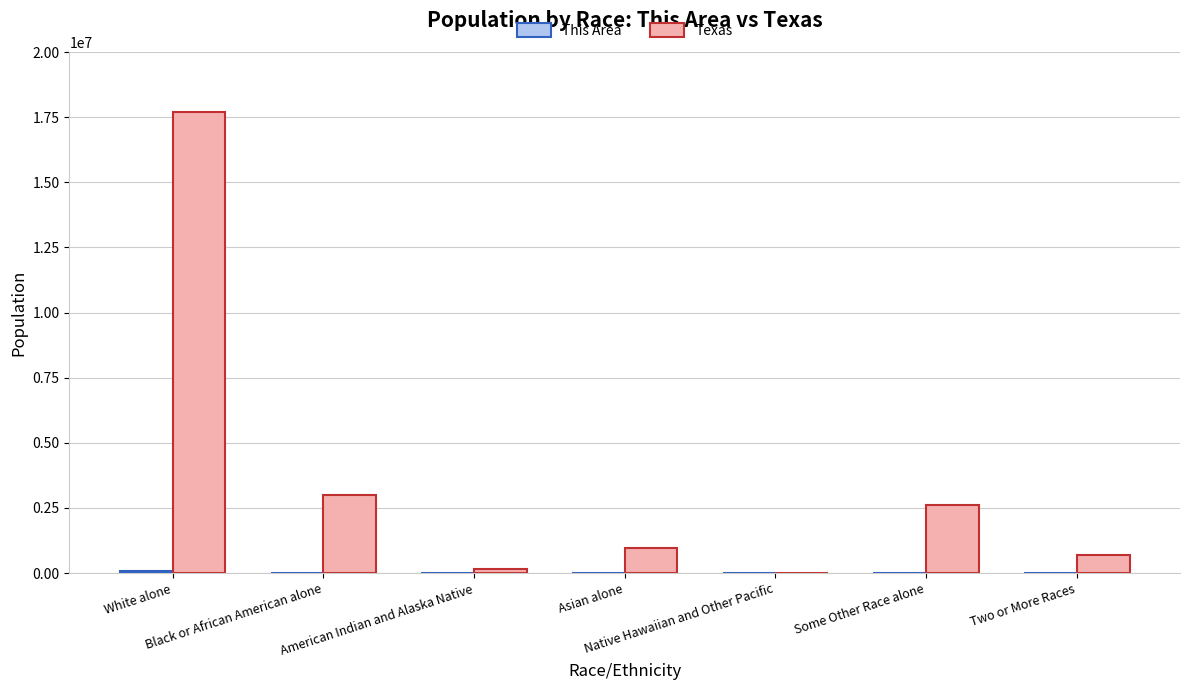

What is the maximum value shown in the chart?

17701552